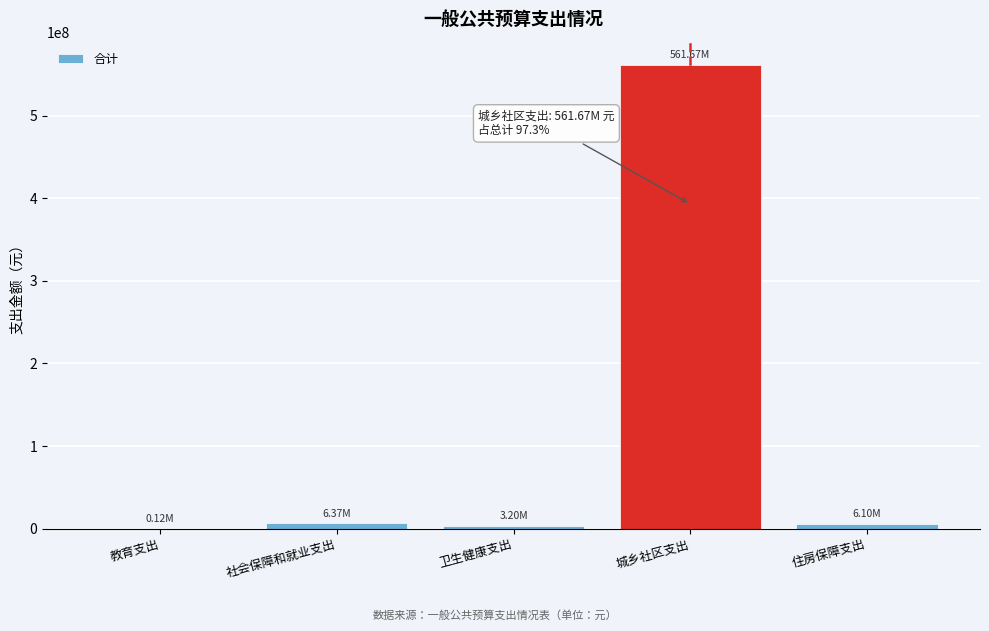

Which category has the highest value across all series?

城乡社区支出